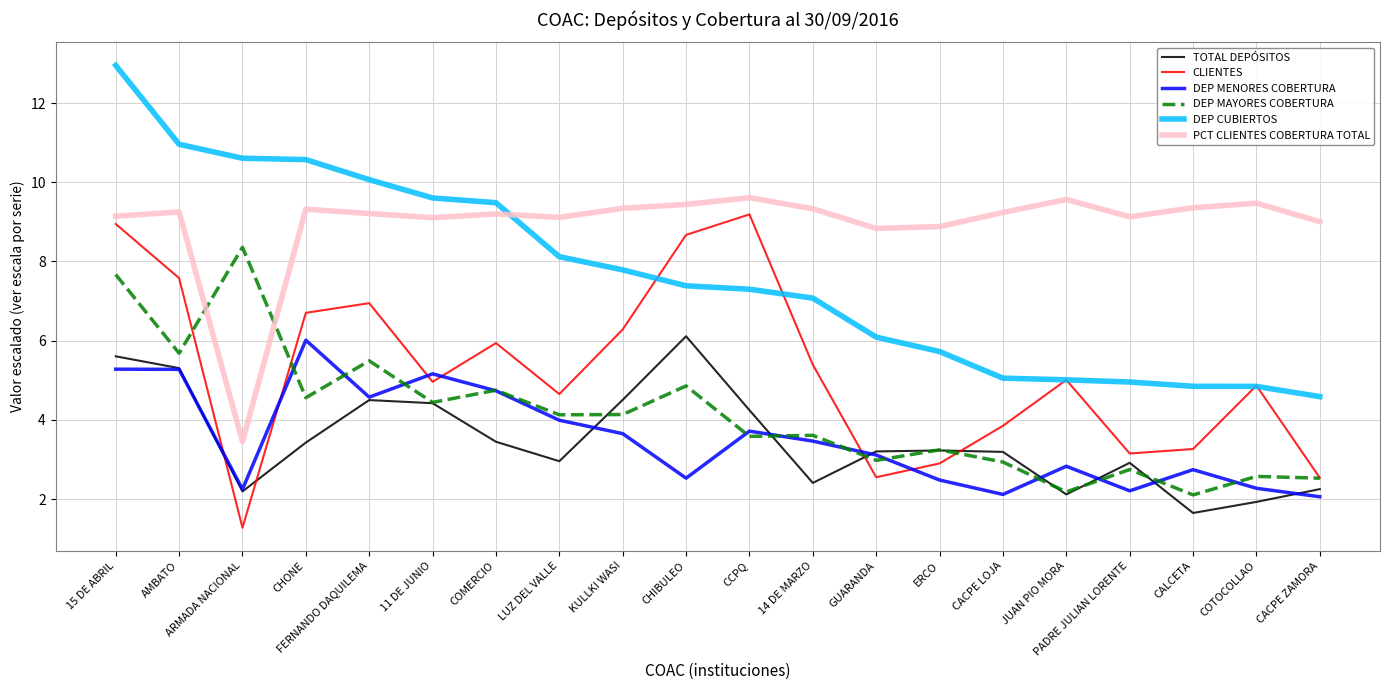

How many lines are shown in the chart?

6